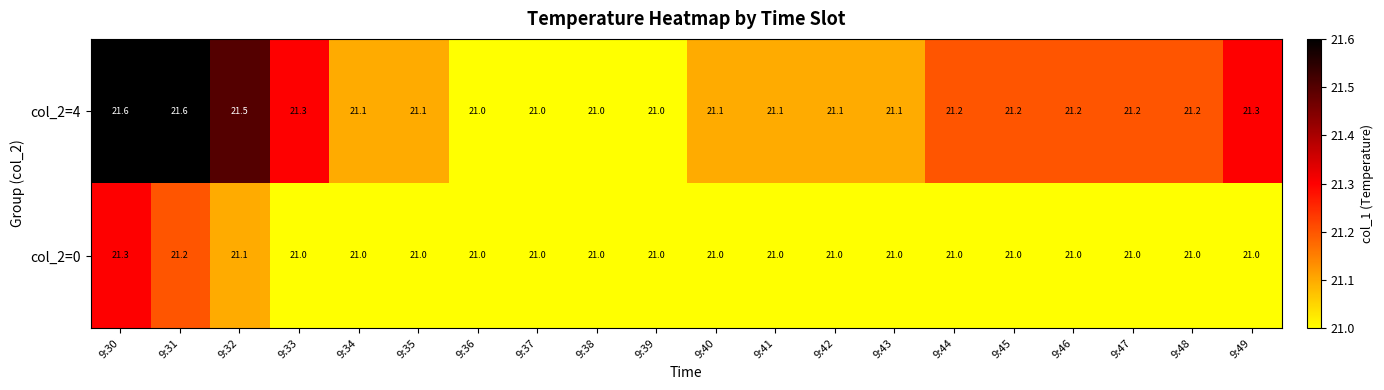

What is the approximate value of col_2=4 at 9:44?

21.2